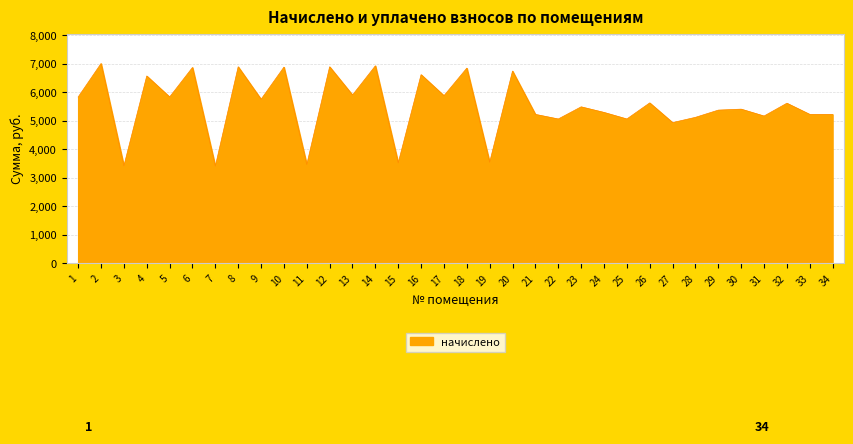

Does the chart display data point markers on the line(s)?

No